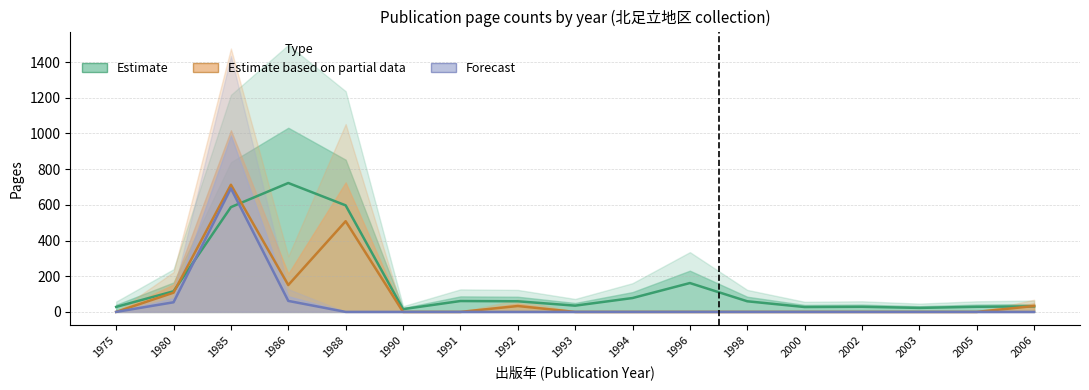

What is the difference between the maximum and second lowest values in the Estimate based on partial data series?

712.6